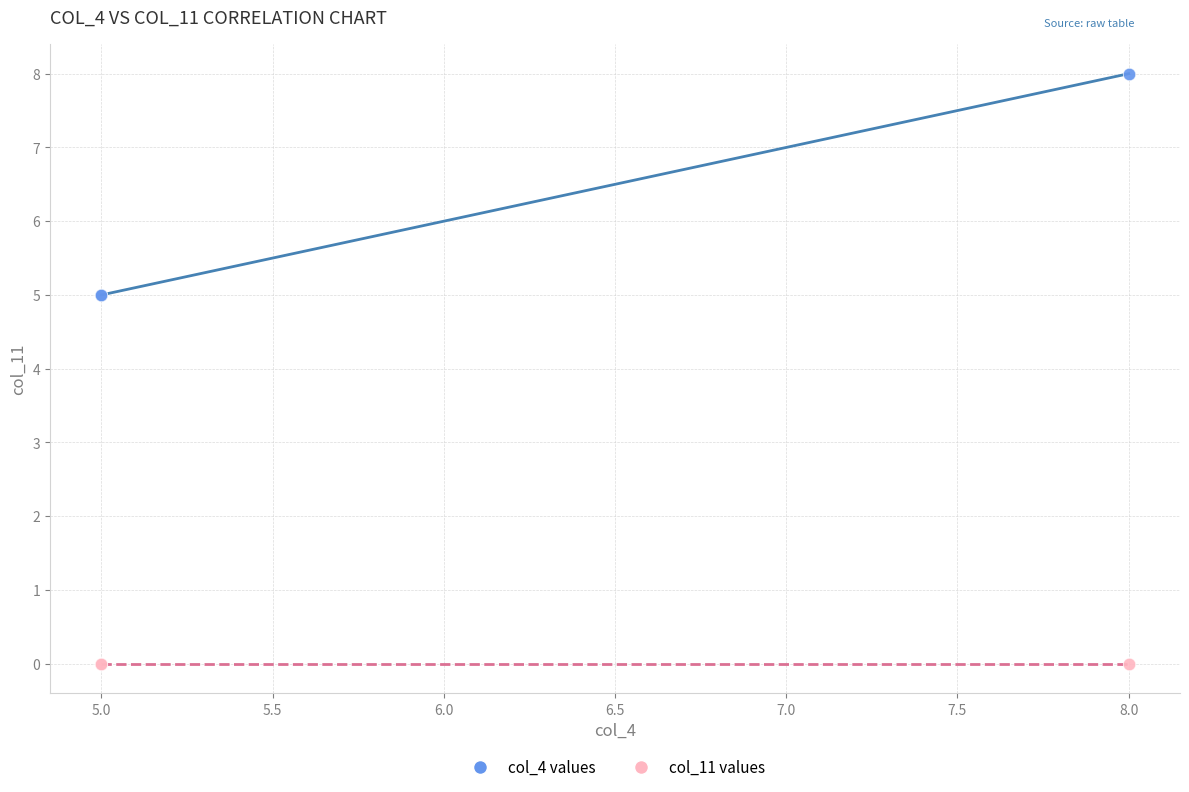

Which series reaches the maximum Y coordinate?

col_4 values